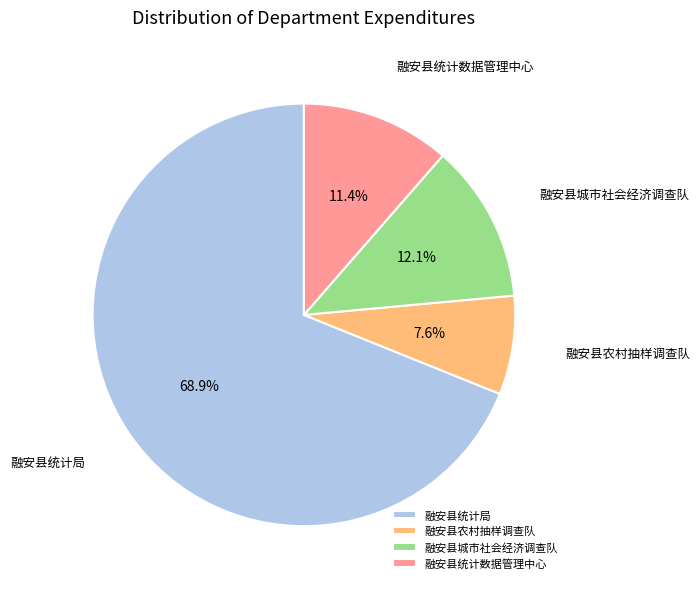

To the nearest percent, what portion does 融安县城市社会经济调查队 represent?

12%